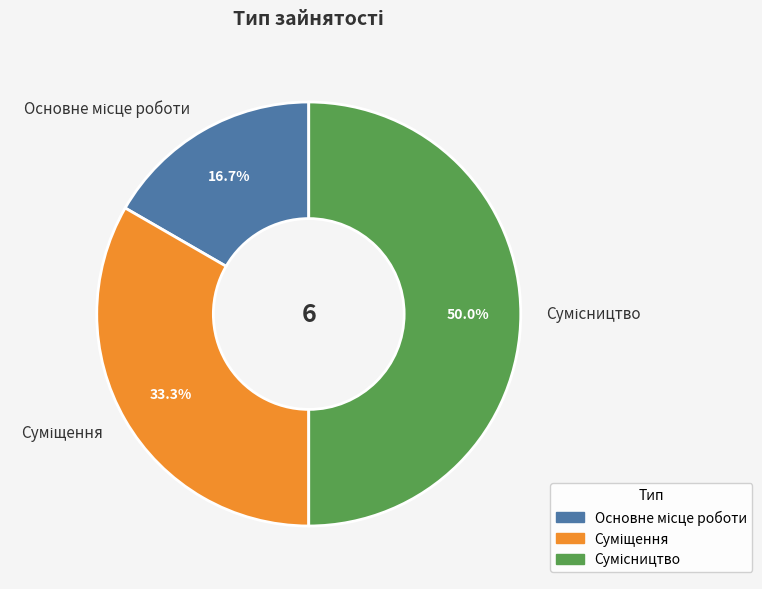

Approximately how many times larger is the value at Сумісництво compared to Суміщення?

1.5